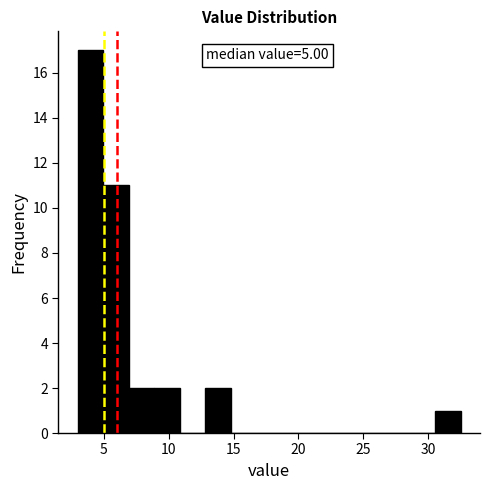

Read against the x-axis, roughly where is the centre of the tallest bar?

4.0